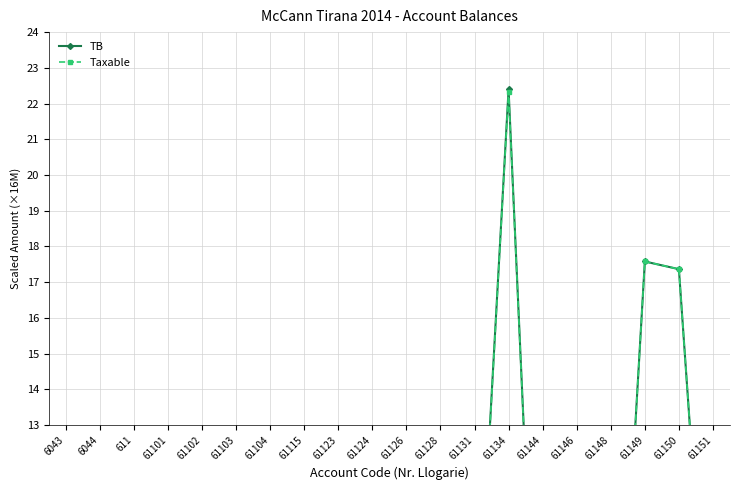

What is the difference between the maximum and minimum values in the Taxable series?

22.2